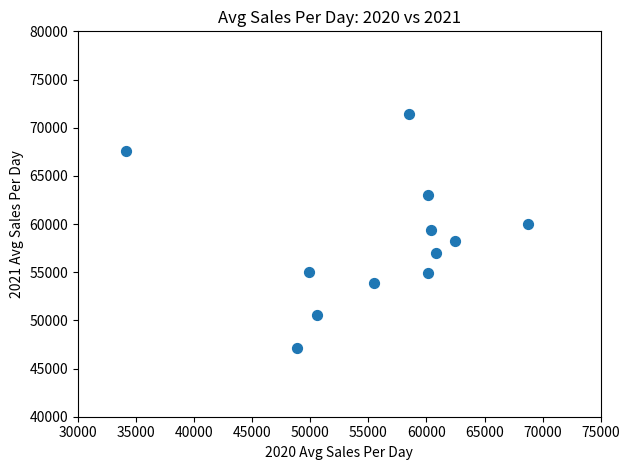

What is the range of X values (max minus min)?

34644.6